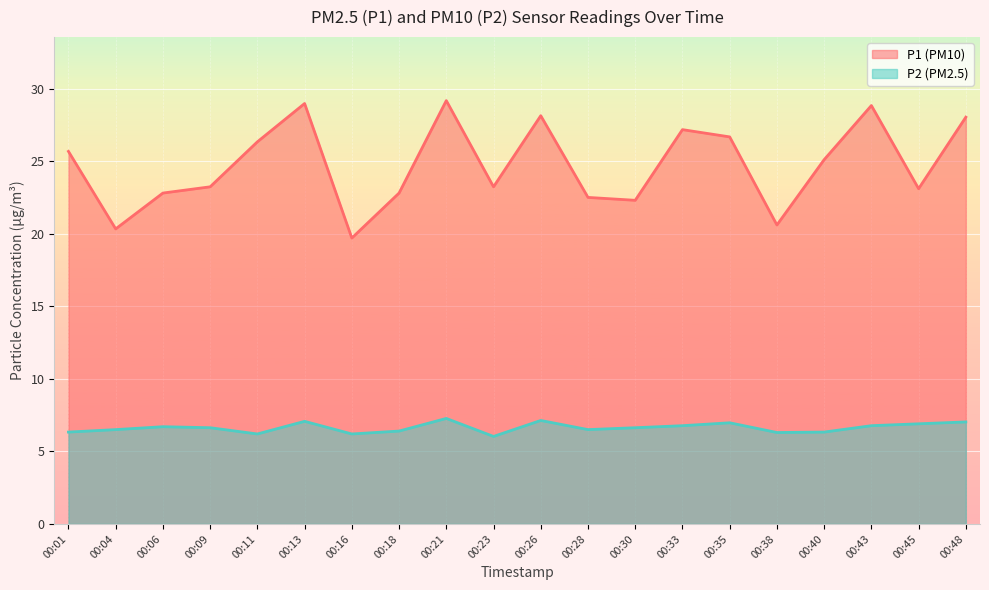

Is the value of P2 at 00:18 greater than the value of P1 at 00:11?

No